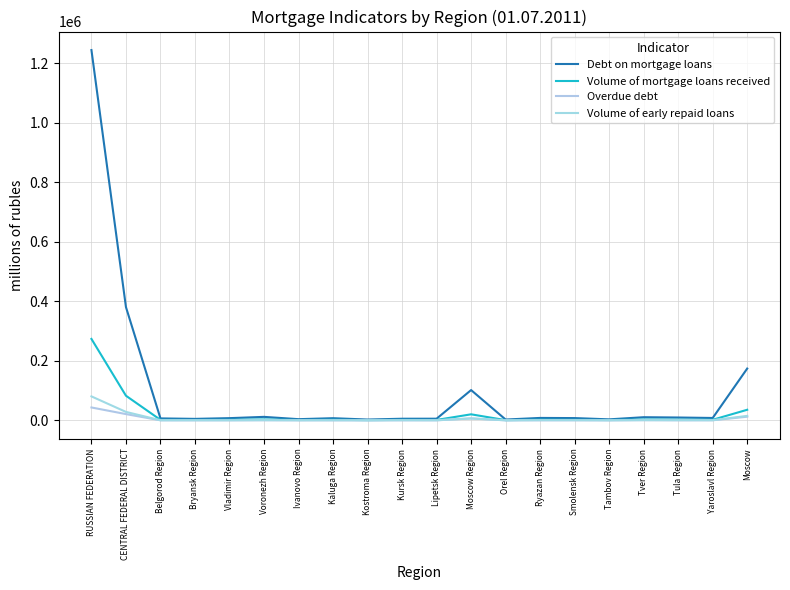

How many lines are shown in the chart?

4